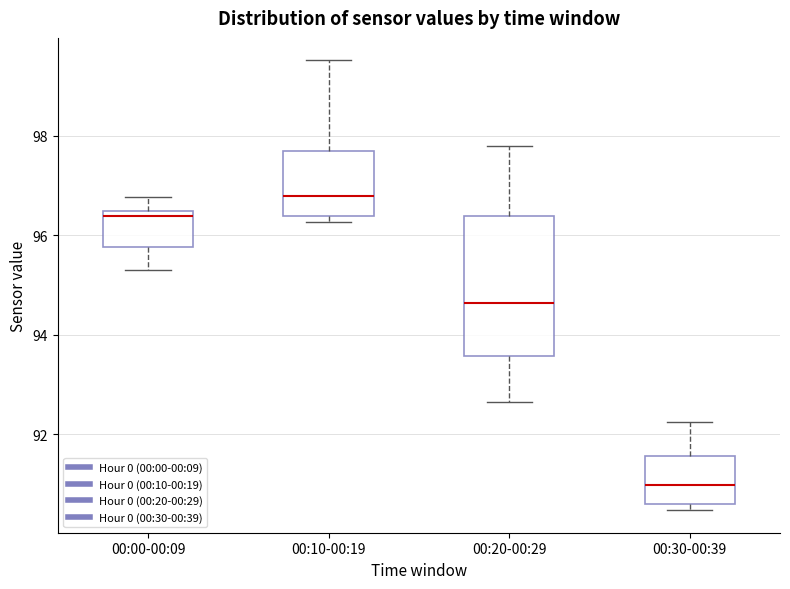

Where is the upper edge of the box for 00:20-00:29 on the y-axis? The values are not printed on the chart, so give them approximately, as read against the axis.

96.4